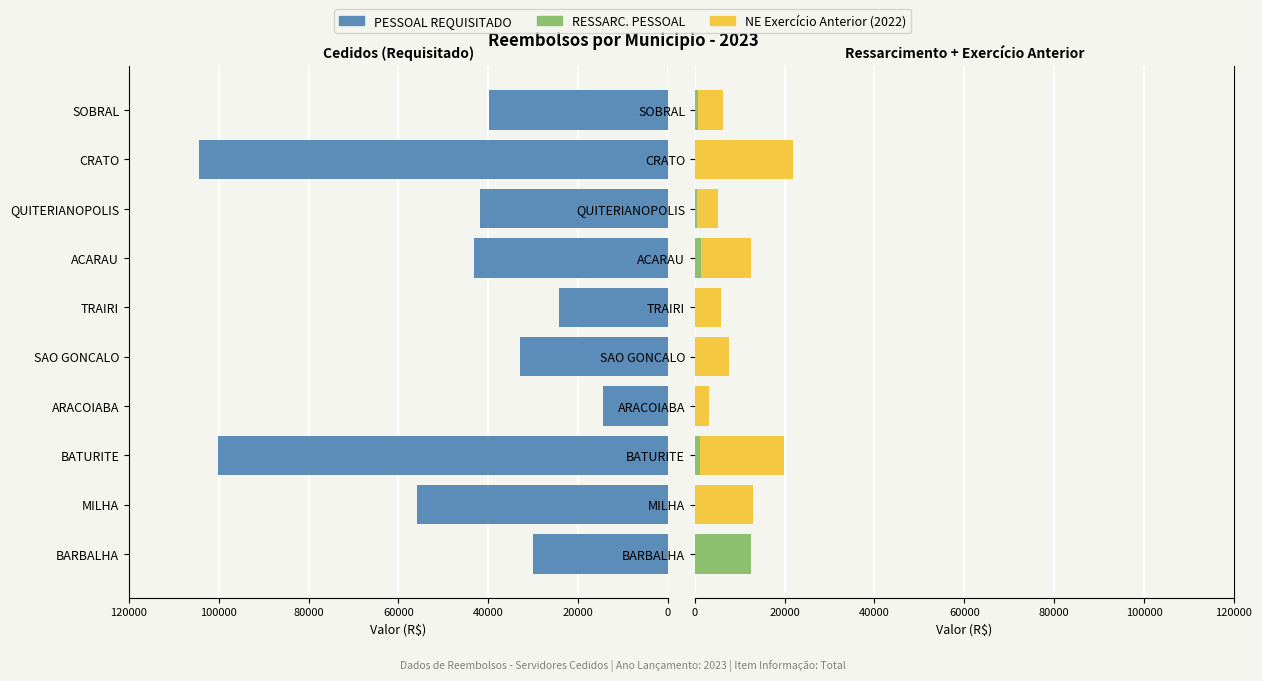

How many positive values does the RESSARC. PESSOAL series have?

5